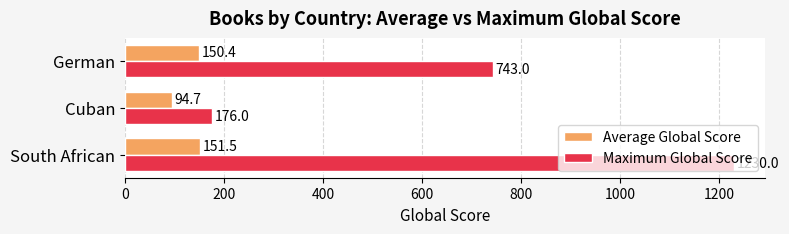

What is the spread (max minus min) of values at German?

592.6